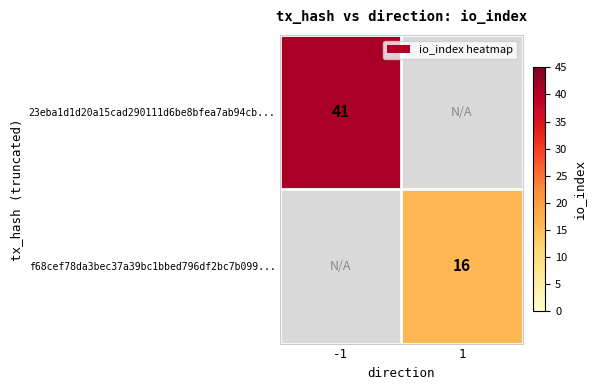

Is the value of 23eba1d1d20a15cad290111d6be8bfea7ab94cb... at -1 greater than the value of f68cef78da3bec37a39bc1bbed796df2bc7b099... at 1?

Yes